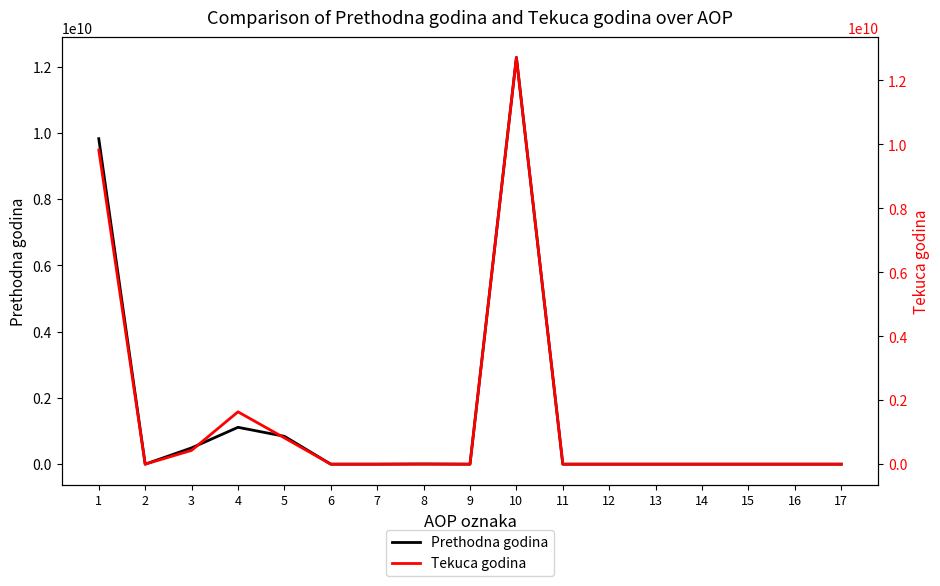

What is the average value of the Tekuca godina series?

1495978916